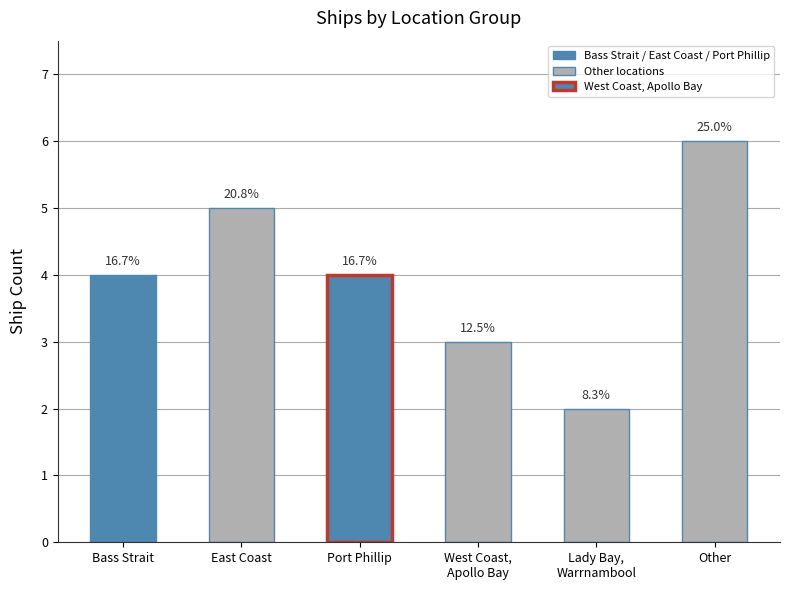

Does the chart contain any negative values?

No